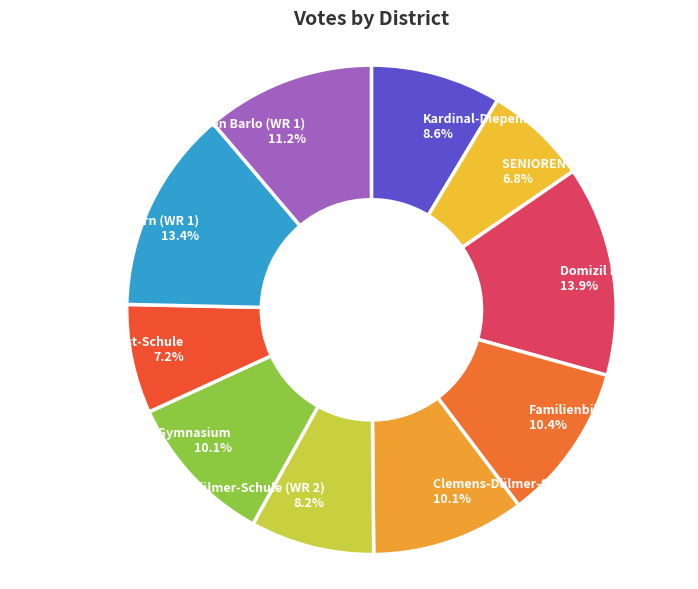

To the nearest percent, what portion does Clemens-Dülmer-Schule (WR 2) represent?

8%